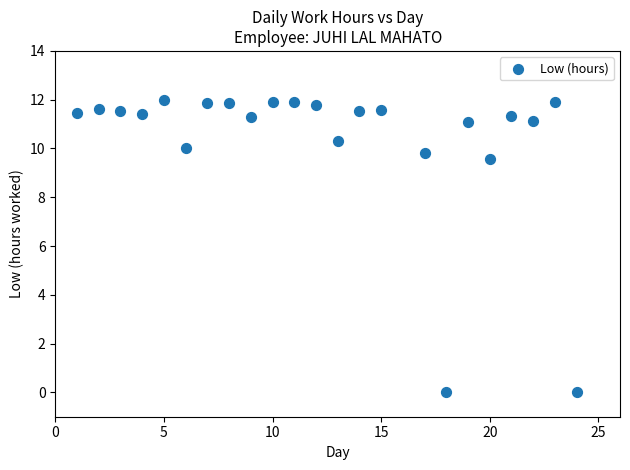

What is the range of X values (max minus min)?

23.0